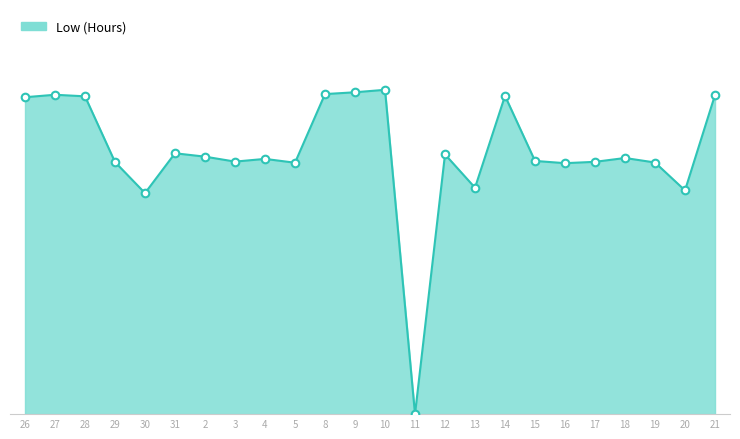

What is the change in value from 26 to 14?

+0.1